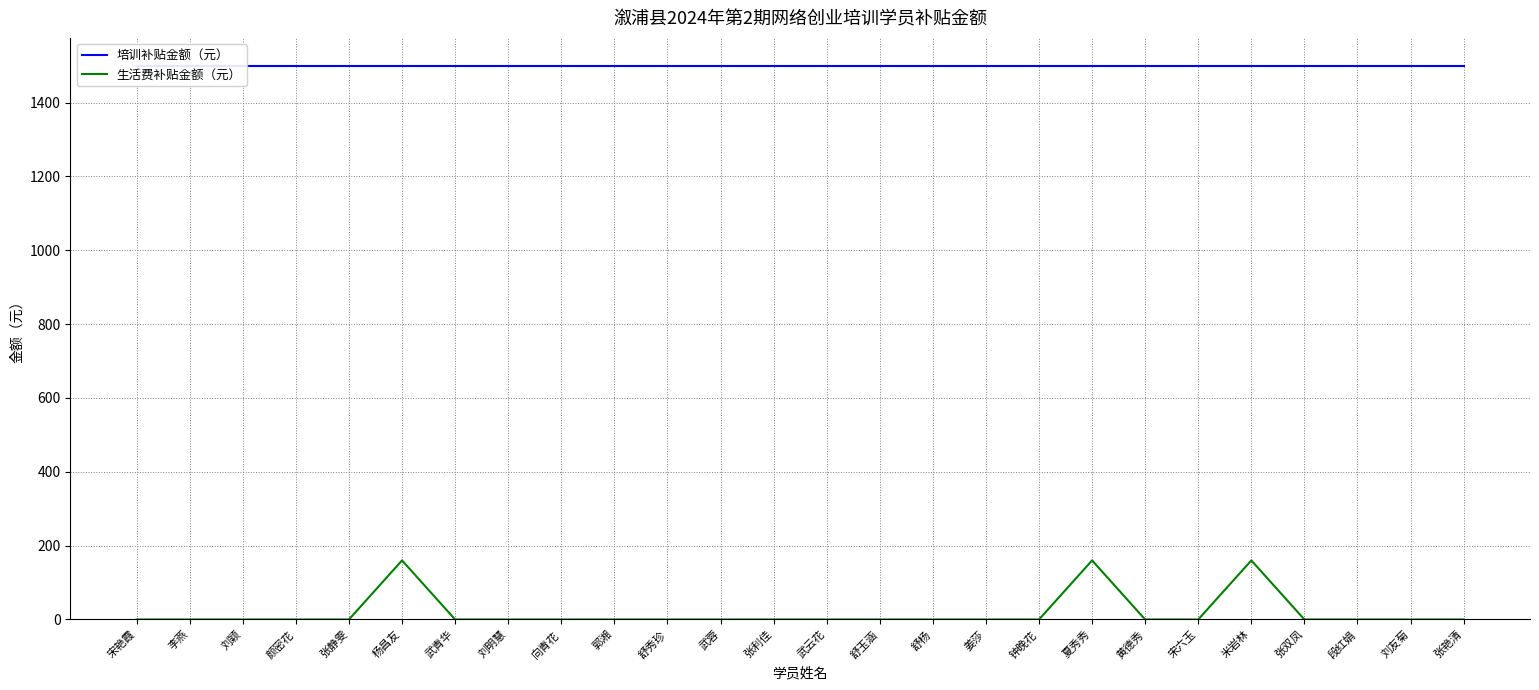

What is the value of the 培训补贴金额（元） point at the 20th from the left?

1500